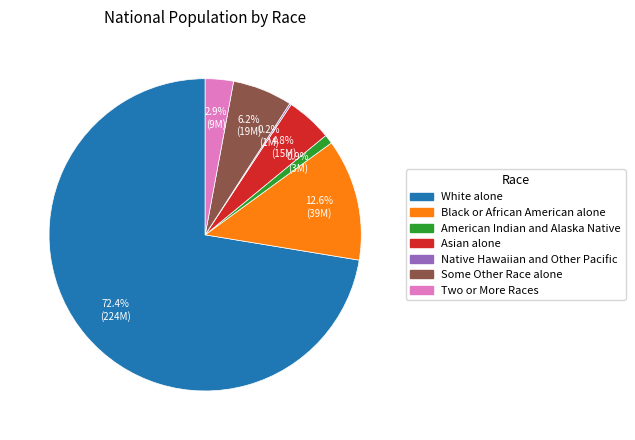

What portion of the pie excludes Two or More Races?

97.1%